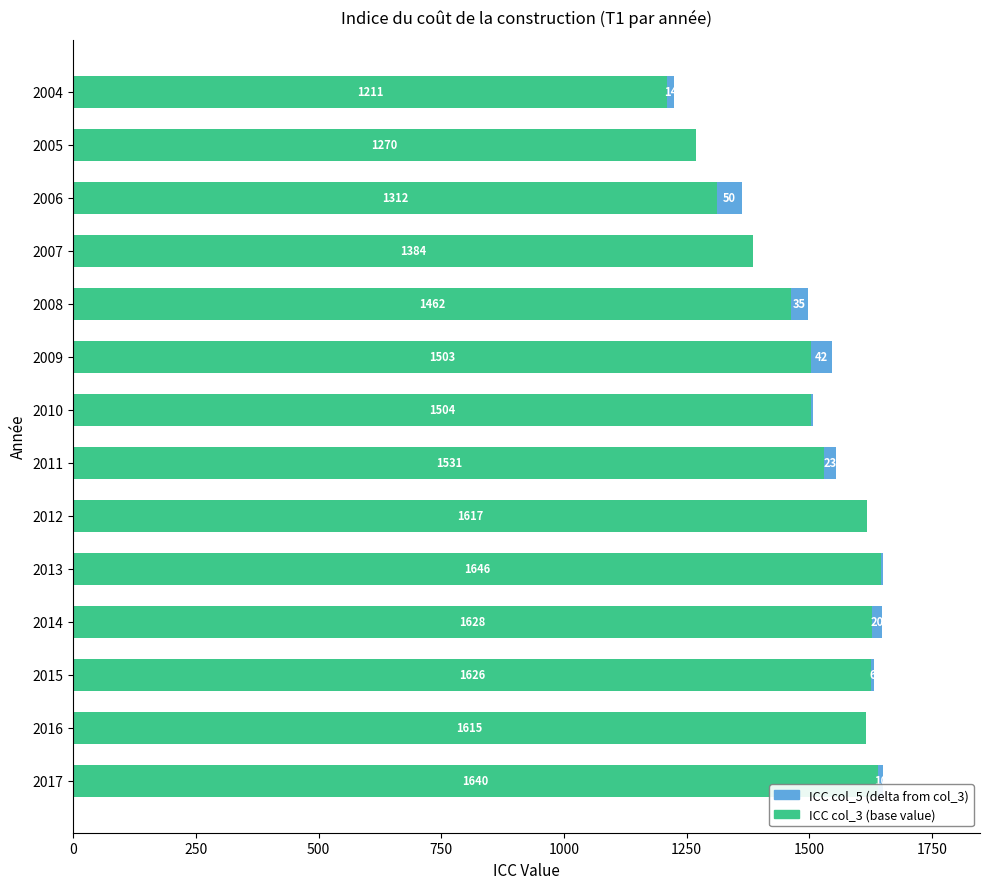

At which category is the sum across all series the highest?

2017